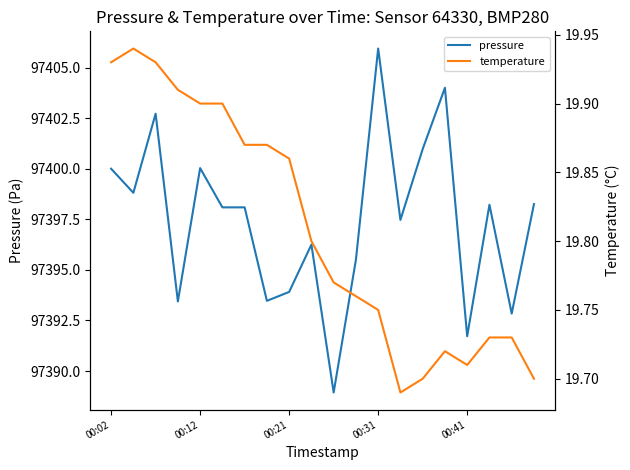

True or false: pressure and temperature intersect in this chart.

False